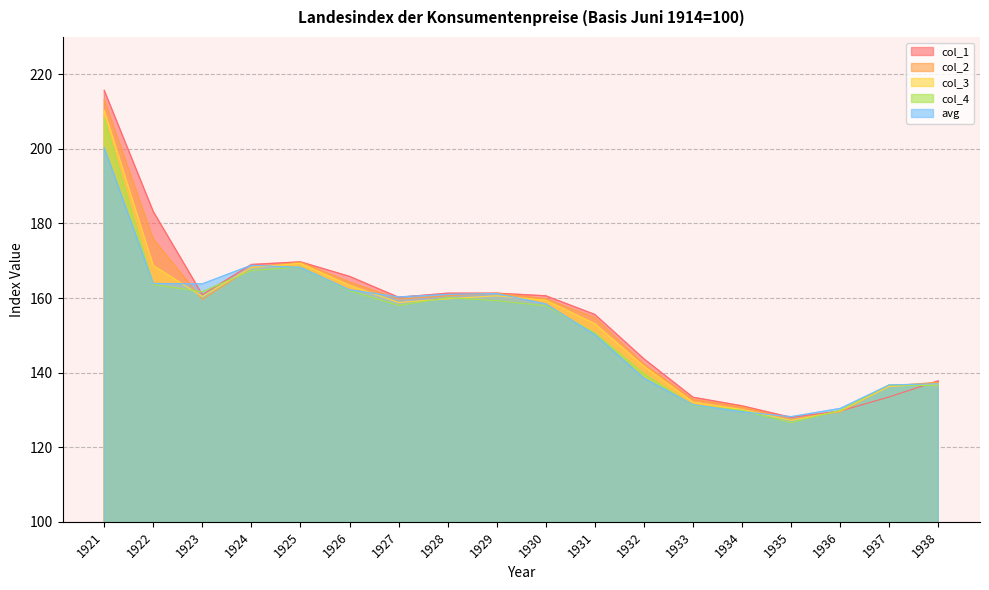

What is the value of the col_4 point at the 17th from the left?

136.7